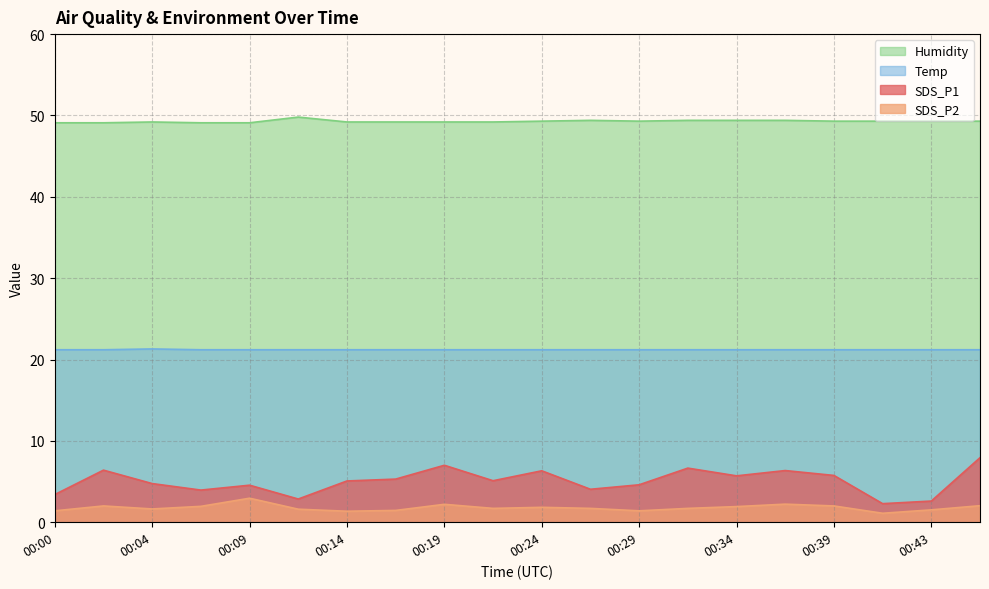

True or false: SDS_P2 and Temp intersect in this chart.

False